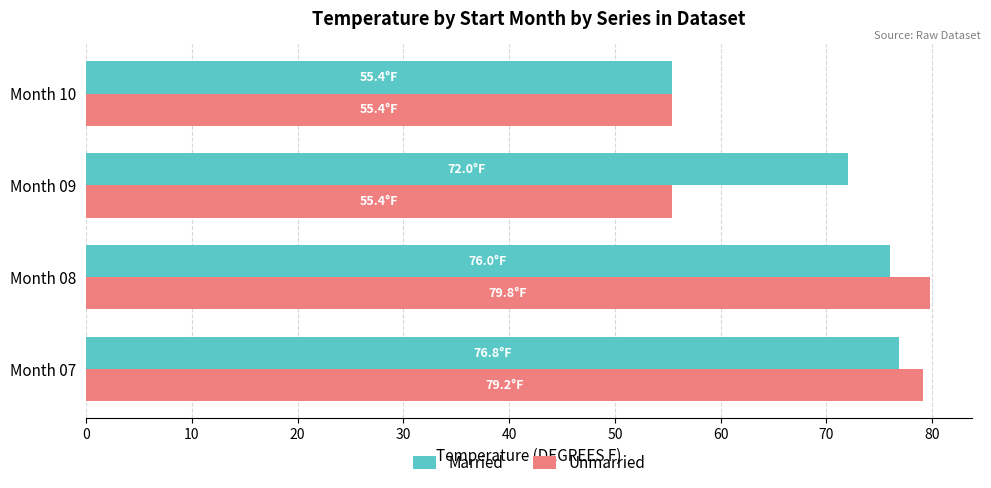

Is the value of Married at Month 07 greater than the value of Unmarried at Month 10?

Yes